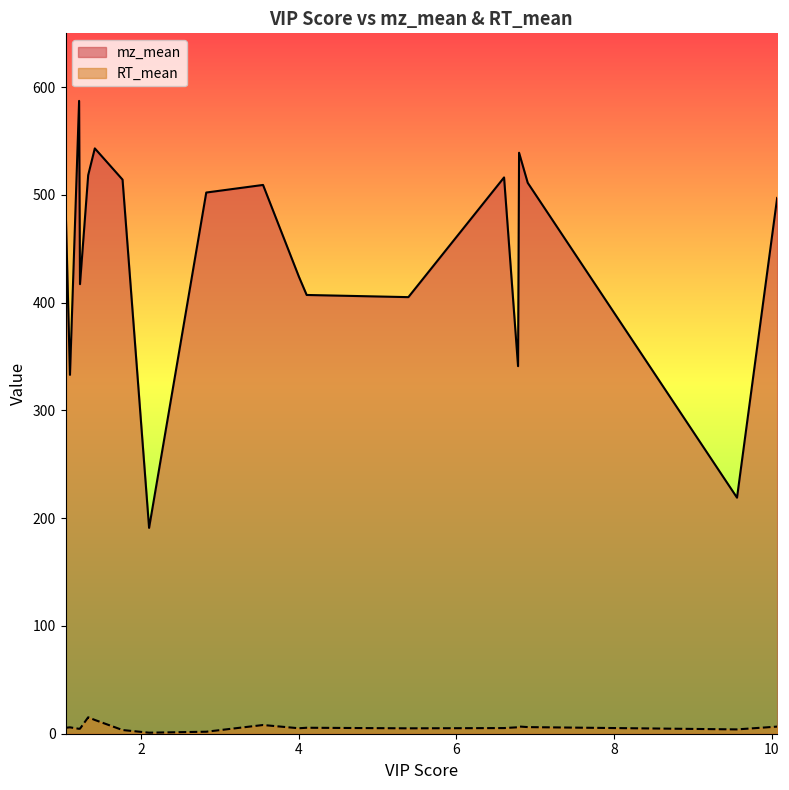

What is the maximum value for RT_mean?

15.2